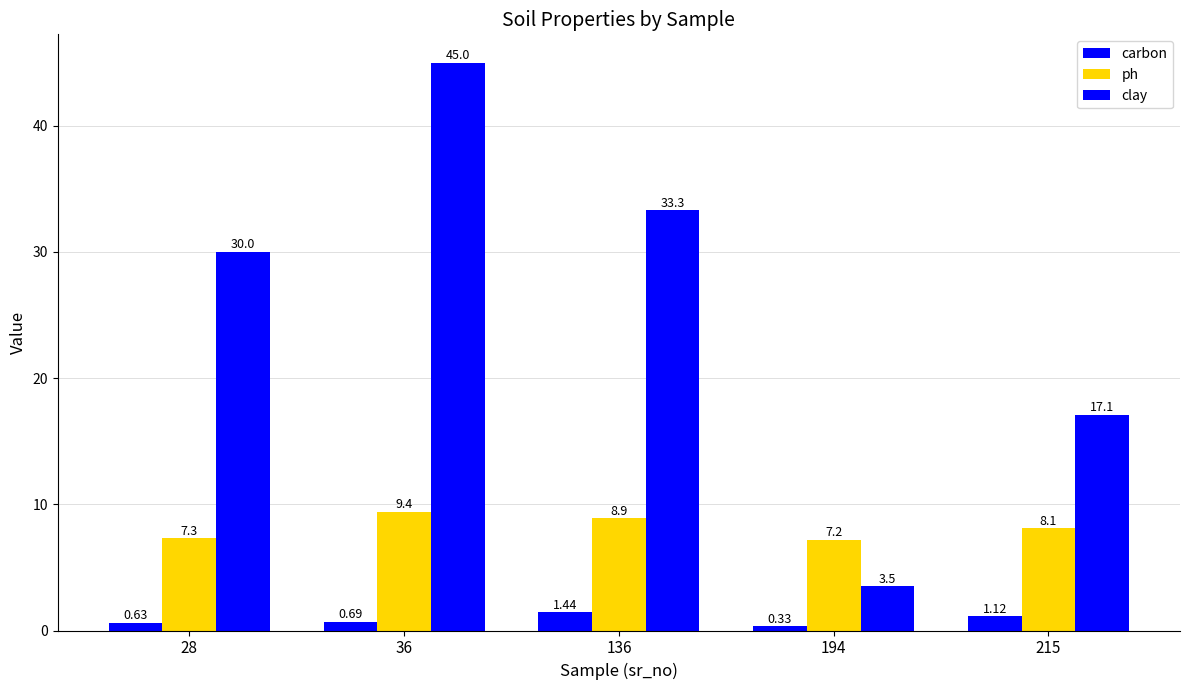

Which has a higher value, 194 or 136?

136